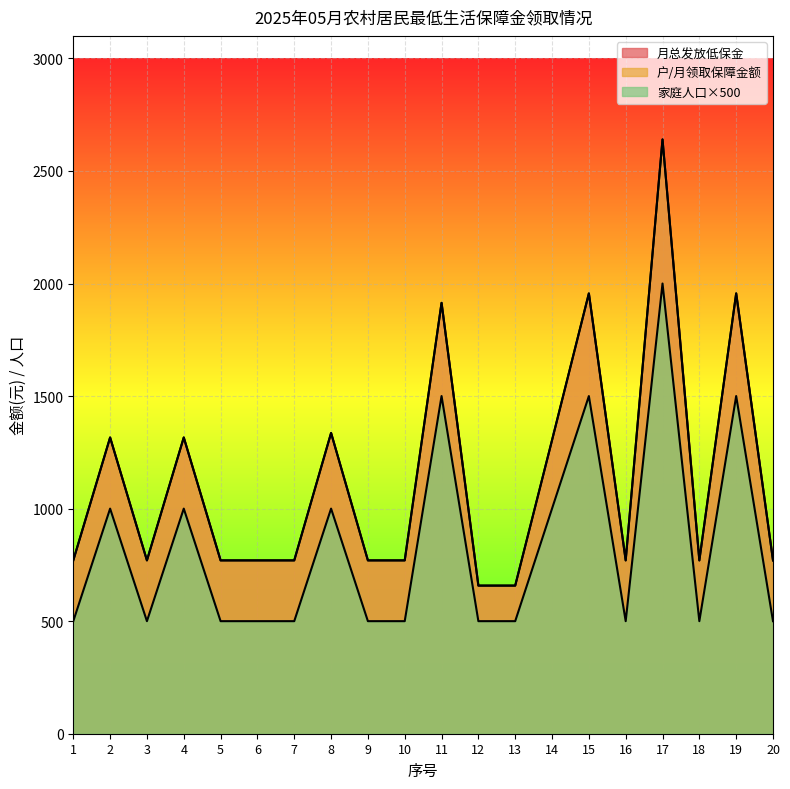

Reading right to left, transcribe all the data shown in this chart.

月总发放低保金: 20=770	19=1956	18=770	17=2640	16=770	15=1956	14=1304	13=658	12=658	11=1914	10=770	9=770	8=1336	7=770	6=770	5=770	4=1316	3=770	2=1316	1=770
户/月领取保障金额: 20=770	19=1956	18=770	17=2640	16=770	15=1956	14=1304	13=658	12=658	11=1914	10=770	9=770	8=1336	7=770	6=770	5=770	4=1316	3=770	2=1316	1=770
家庭人口: 20=500	19=1500	18=500	17=2000	16=500	15=1500	14=1000	13=500	12=500	11=1500	10=500	9=500	8=1000	7=500	6=500	5=500	4=1000	3=500	2=1000	1=500